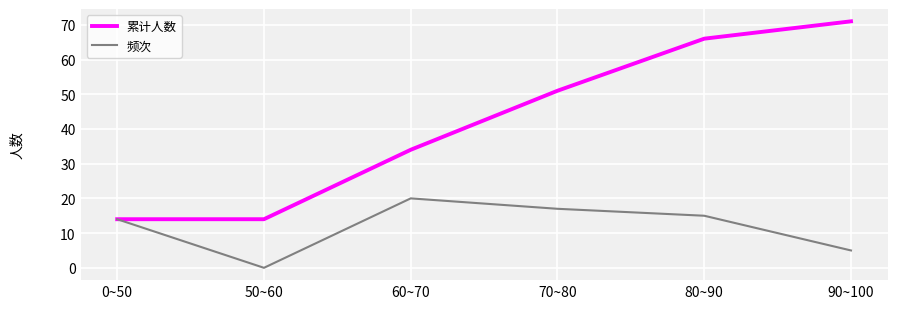

Read the 累计人数 value at 50~60.

14